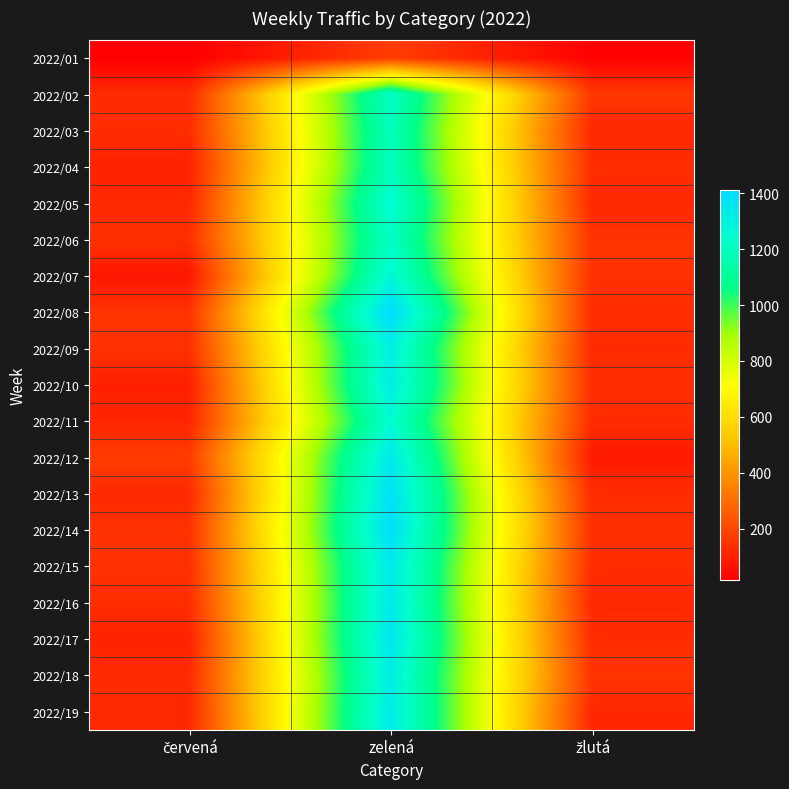

Reading left to right, transcribe all the data shown in this chart.

2022/01: červená=17	zelená=177	žlutá=24
2022/02: červená=129	zelená=1218	žlutá=162
2022/03: červená=134	zelená=1192	žlutá=120
2022/04: červená=106	zelená=1196	žlutá=136
2022/05: červená=124	zelená=1258	žlutá=125
2022/06: červená=143	zelená=1218	žlutá=151
2022/07: červená=78	zelená=1272	žlutá=144
2022/08: červená=150	zelená=1411	žlutá=134
2022/09: červená=145	zelená=1307	žlutá=131
2022/10: červená=101	zelená=1322	žlutá=136
2022/11: červená=116	zelená=1250	žlutá=132
2022/12: červená=175	zelená=1344	žlutá=84
2022/13: červená=125	zelená=1384	žlutá=135
2022/14: červená=148	zelená=1396	žlutá=141
2022/15: červená=145	zelená=1342	žlutá=134
2022/16: červená=135	zelená=1340	žlutá=123
2022/17: červená=109	zelená=1357	žlutá=133
2022/18: červená=130	zelená=1317	žlutá=153
2022/19: červená=122	zelená=1332	žlutá=120